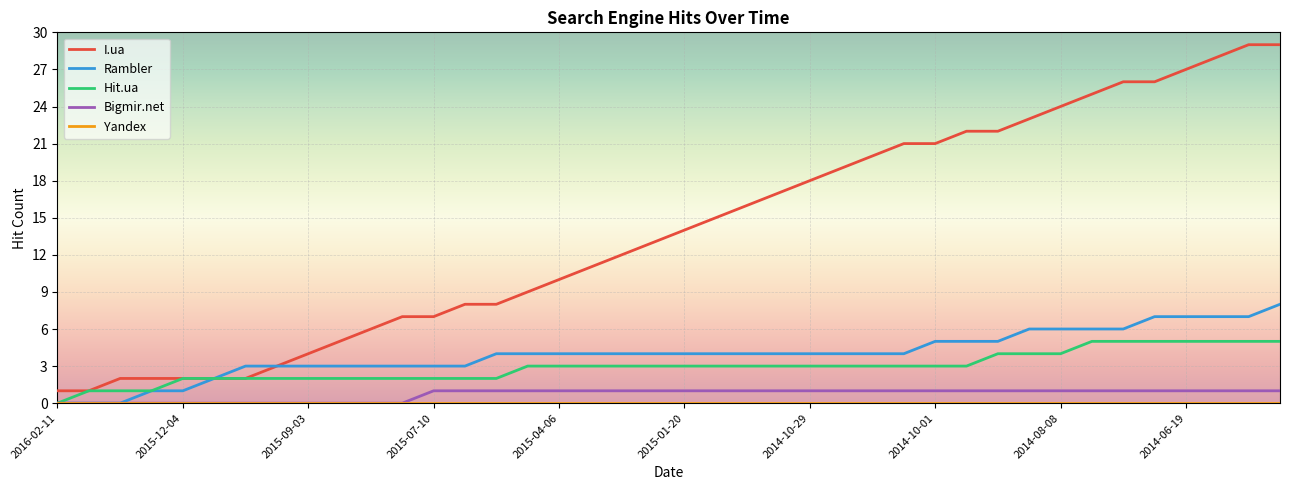

What is the maximum value shown in the chart?

29